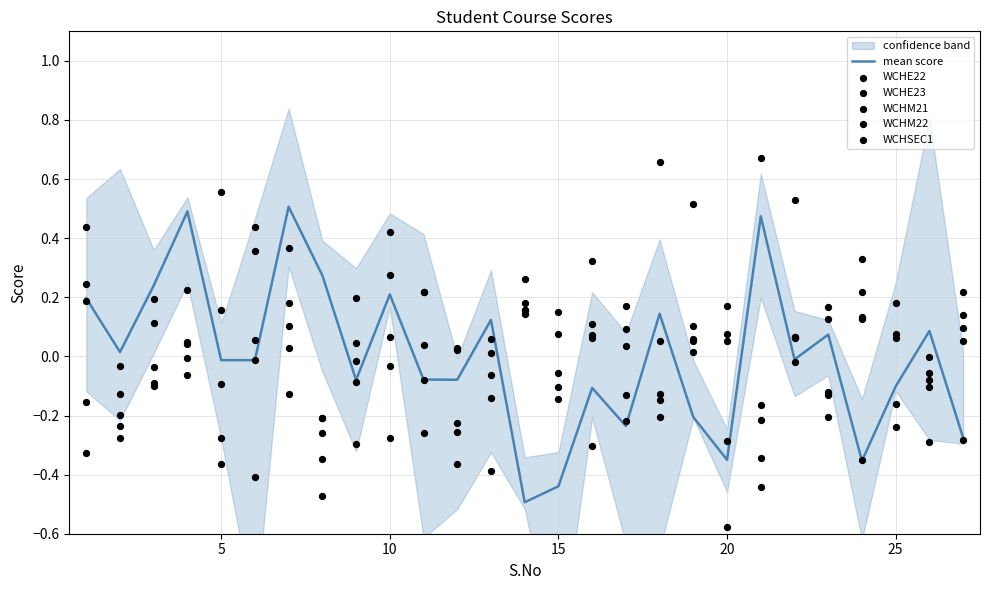

At how many categories does at least one series exceed 0?

27